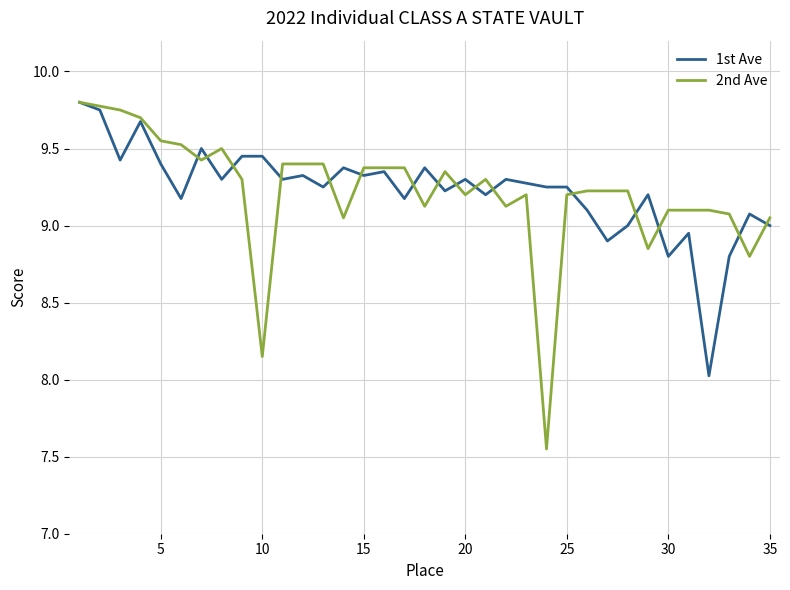

What is the lowest value of the 1st Ave series?

8.0